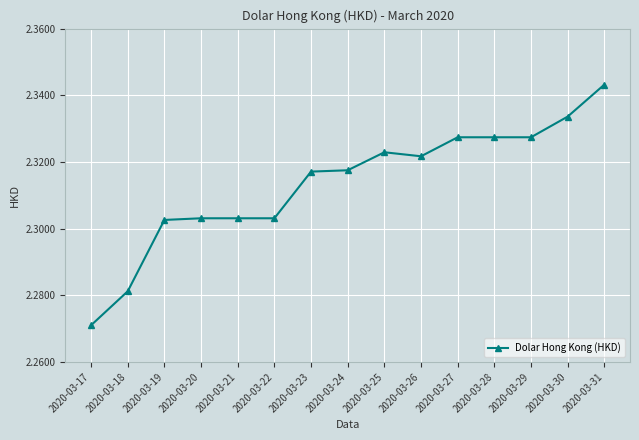

At which label is the value closest to 2?

2020-03-17